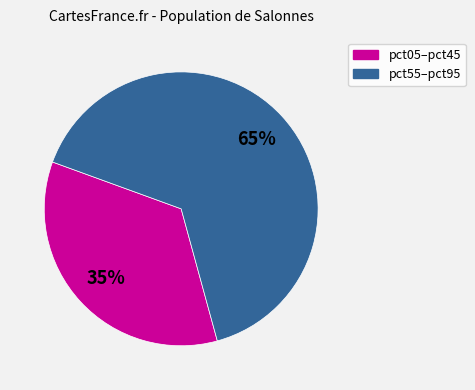

Is there a majority slice in this chart?

Yes